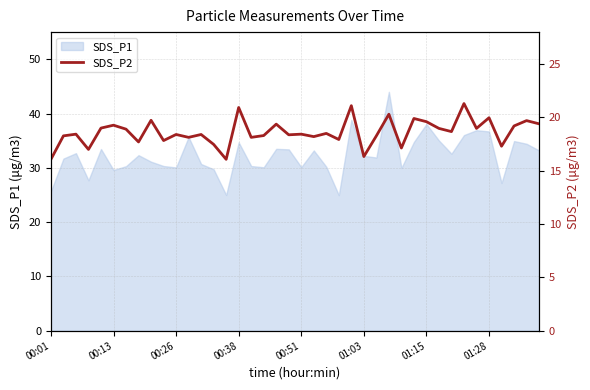

Is it true that the value at 39 is 19.4?

True